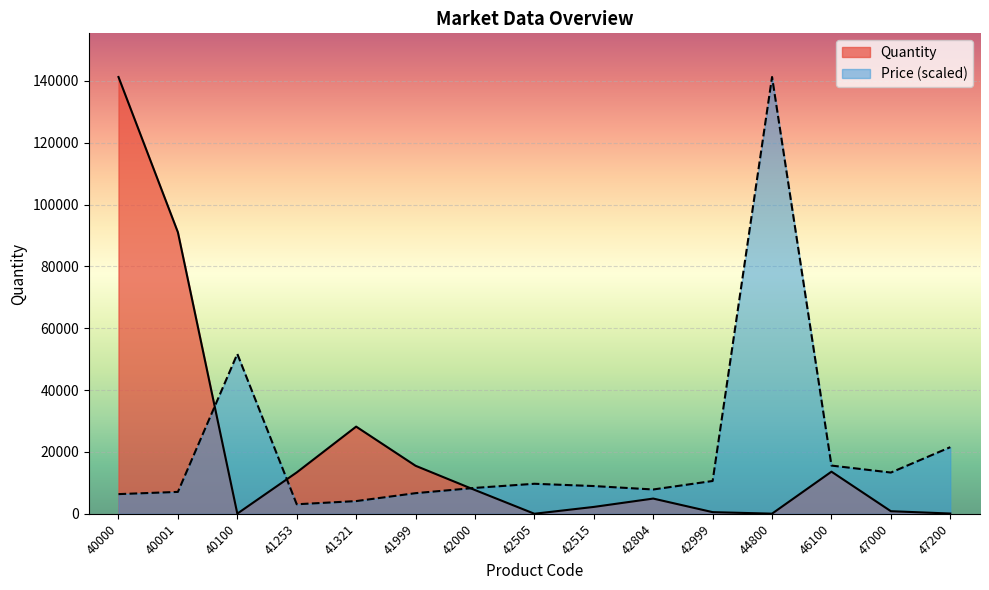

True or false: Price has more than 2 interior local peaks.

True